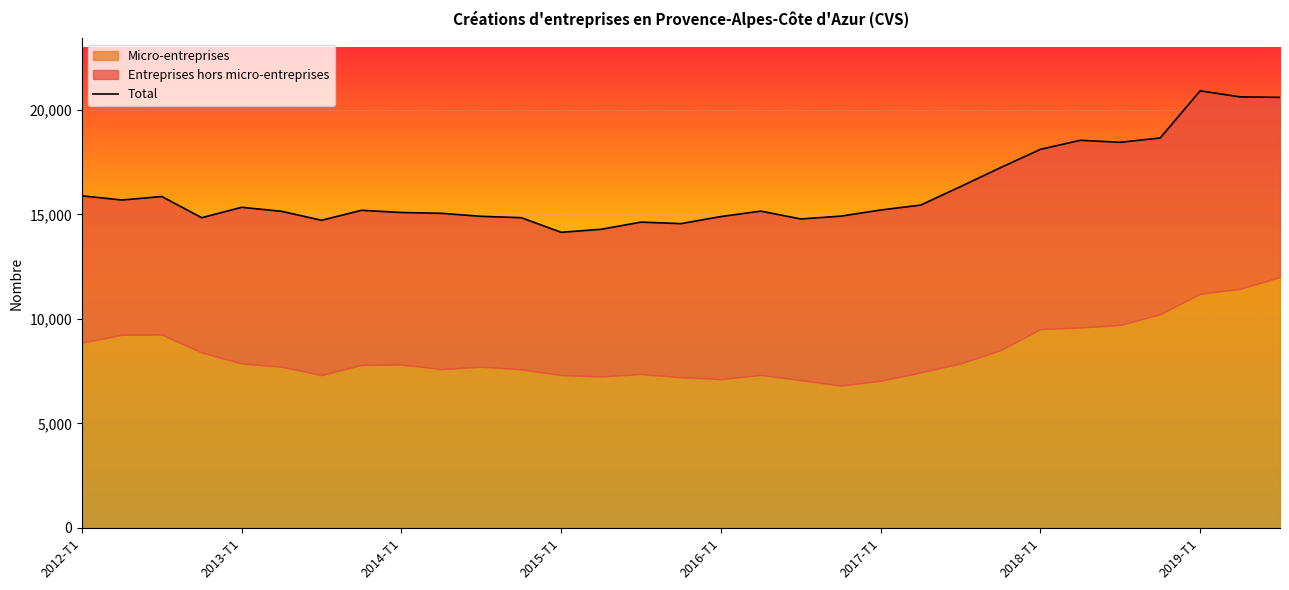

Rank the categories by value from highest to lowest.

28, 29, 30, 27, 25, 26, 24, 23, 22, 2012-T1, 2014-T1, 2013-T1, 21, 2016-T1, 20, 2019-T1, 17, 2017-T1, 8, 9, 19, 10, 16, 11, 2015-T1, 18, 2018-T1, 14, 15, 13, 12